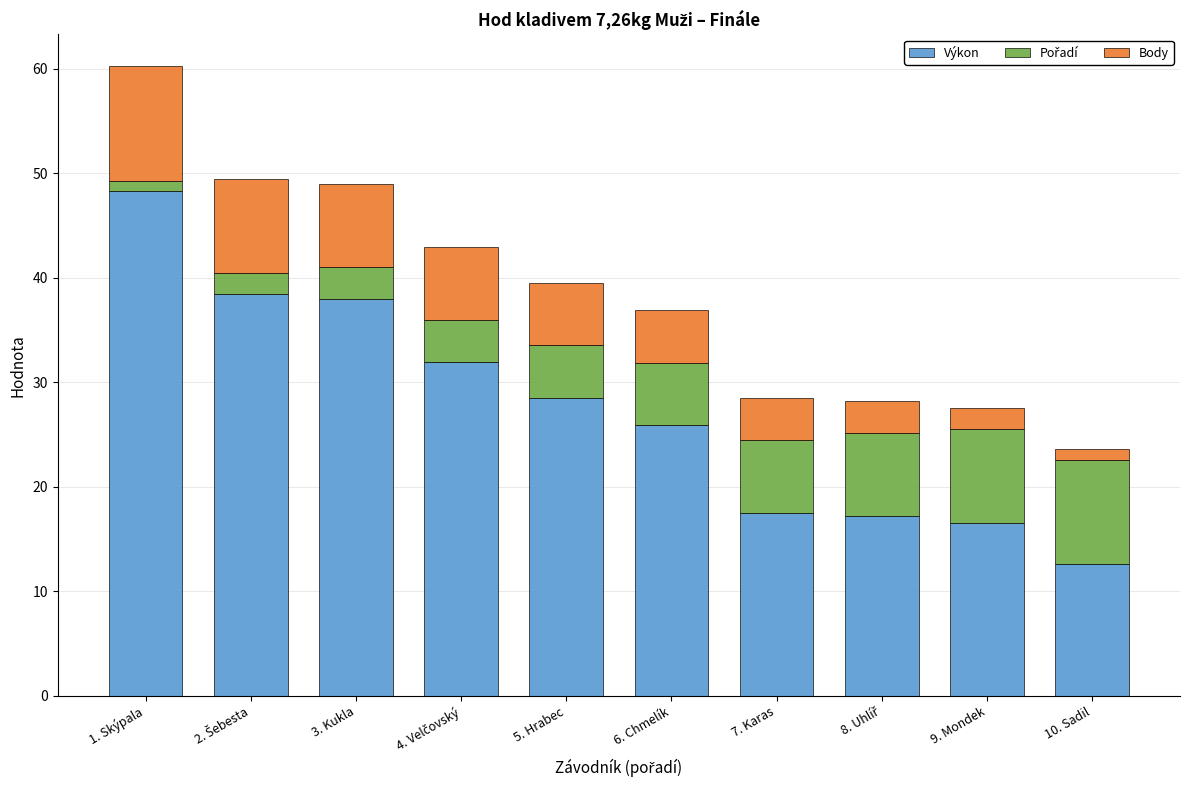

Reading left to right, list the values for the Výkon series.

48.3	38.5	38.0	31.9	28.5	25.9	17.5	17.2	16.5	12.6